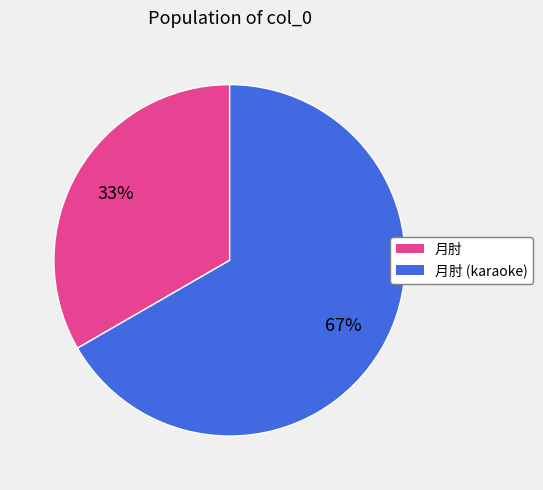

What is the smallest slice in the pie chart?

月肘